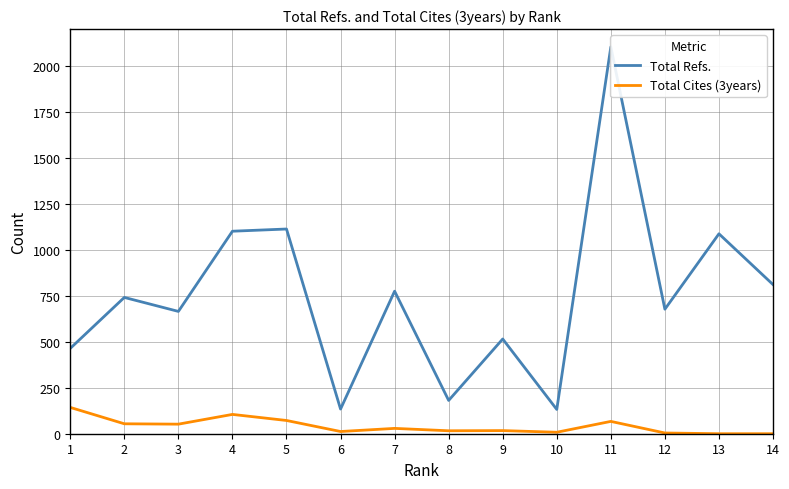

Rank the series by their average value, from lowest to highest.

Total Cites (3years), Total Refs.